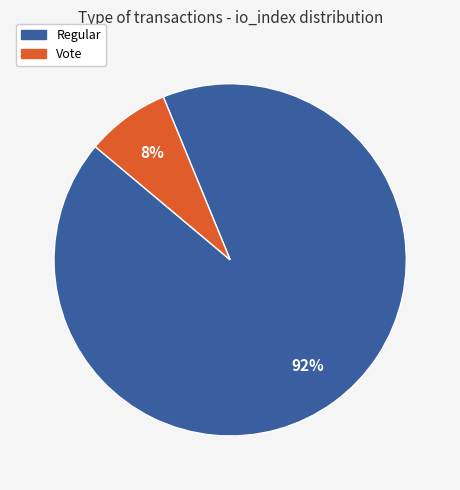

True or false: Vote accounts for 13% of the total.

False